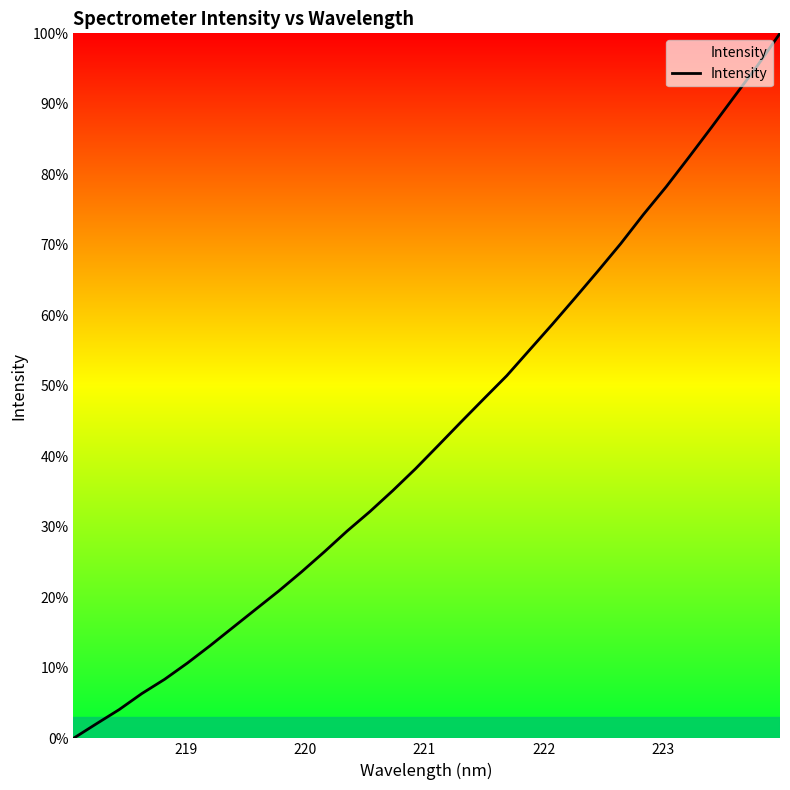

What is the greatest value displayed?

100.0